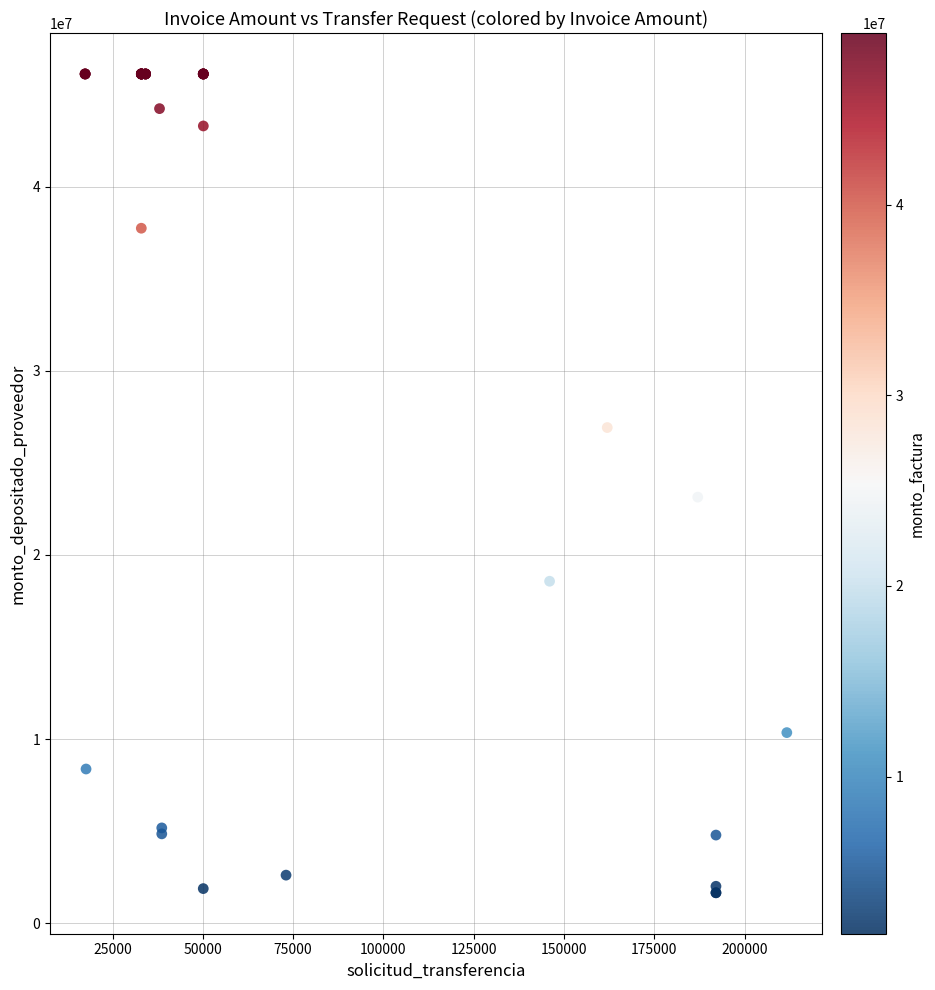

What Y value in the scatter plot is closest to 23883198?

23135433